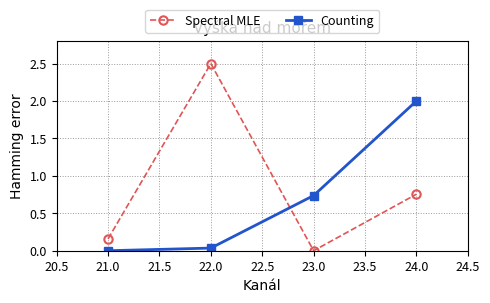

Which series has the largest range (max minus min)?

Spectral MLE